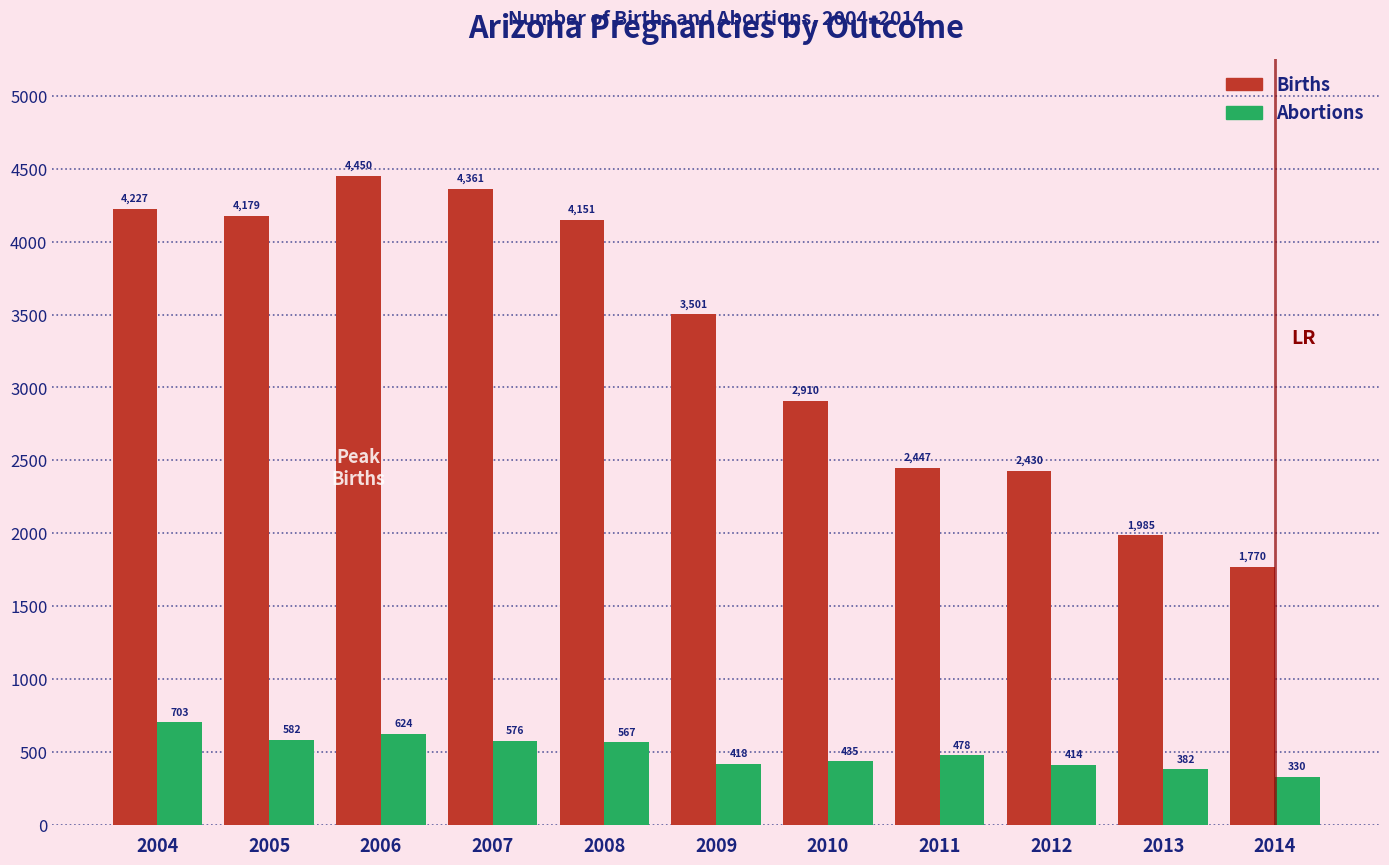

Reading left to right, what are all the values shown in this chart?

Births: 4227	4179	4450	4361	4151	3501	2910	2447	2430	1985	1770
Abortions: 703	582	624	576	567	418	435	478	414	382	330